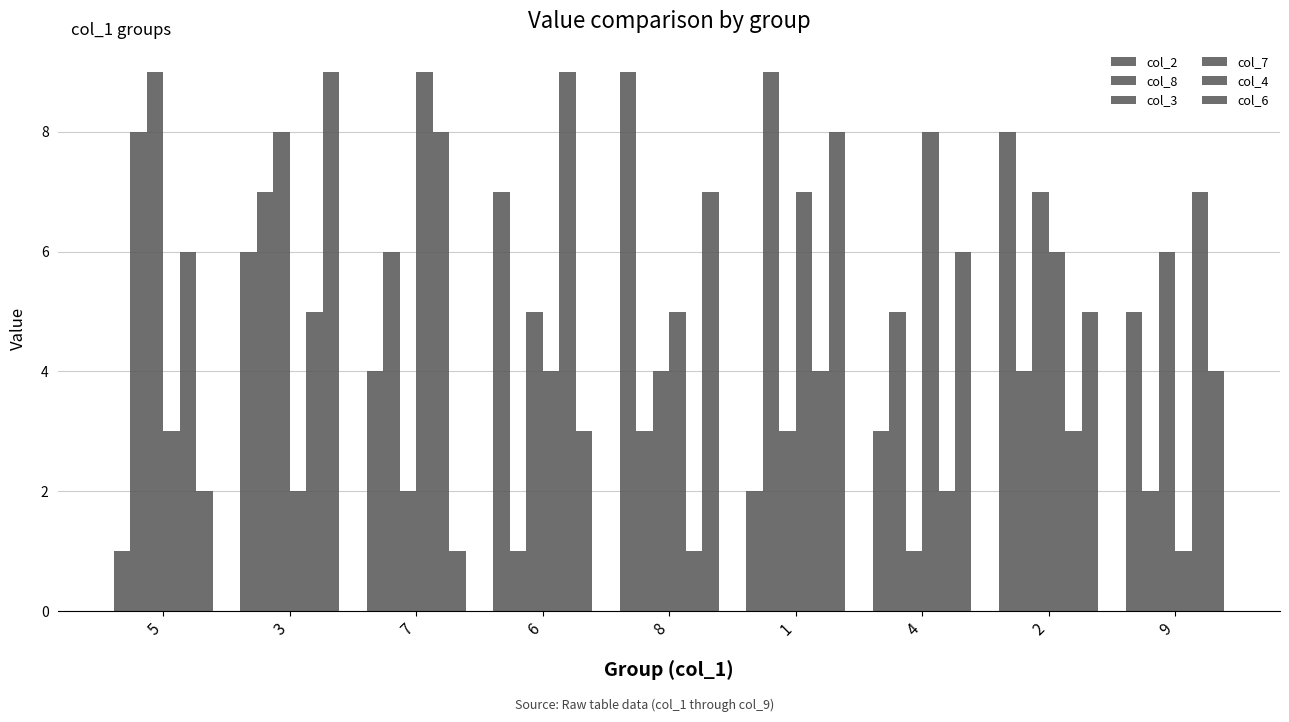

How many values in the col_4 series are below 5?

4